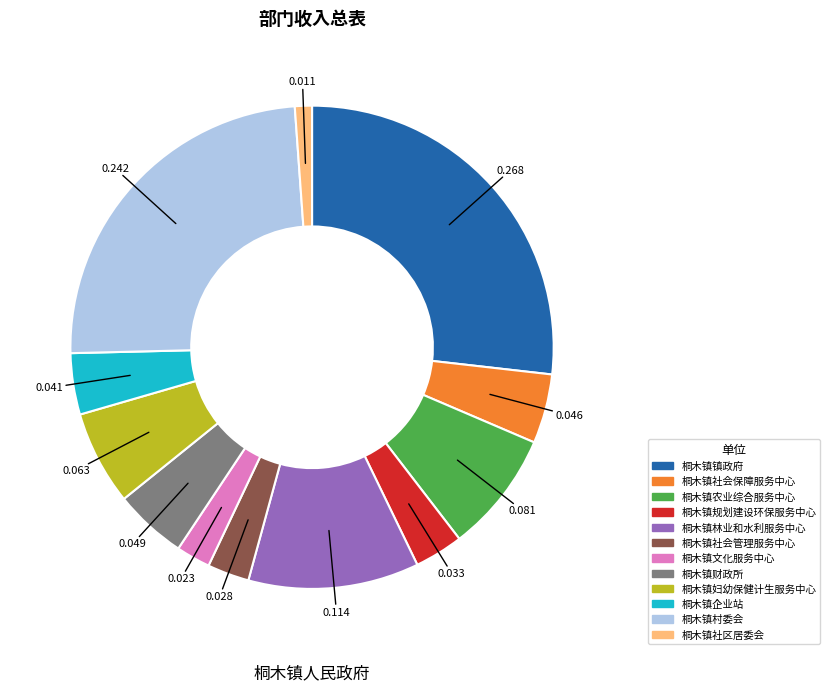

Is it true that 桐木镇农业综合服务中心 is 22% of the pie?

False